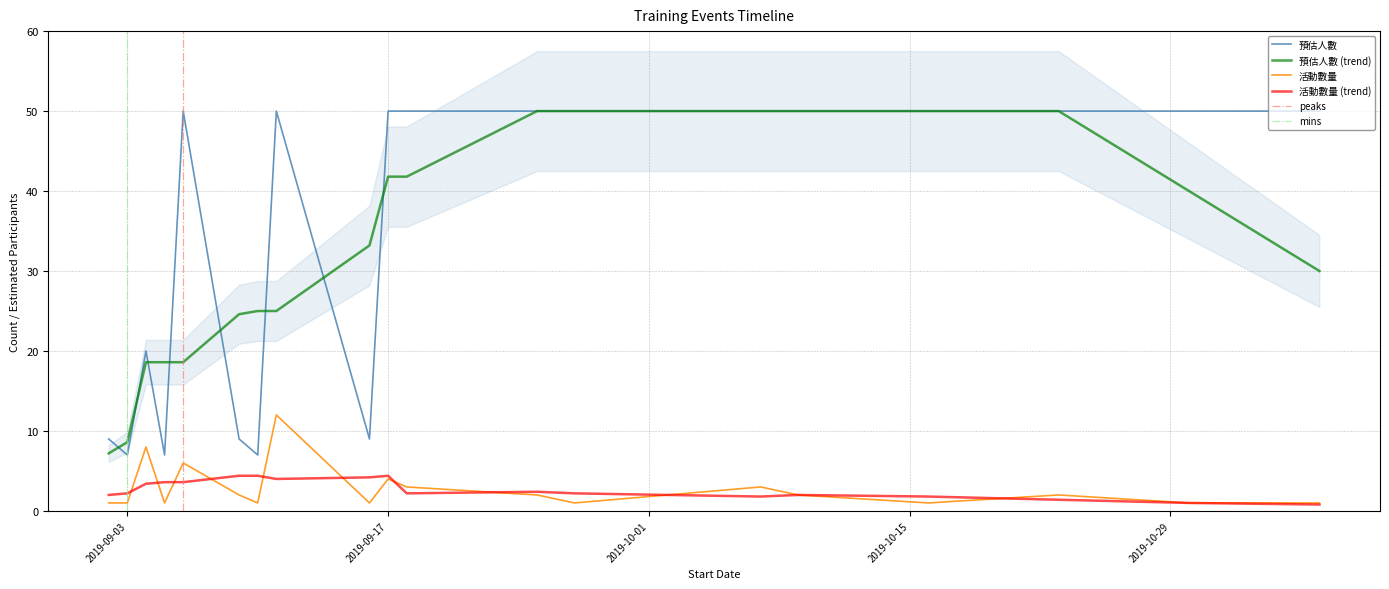

Read the 預估人數 value at 2019-10-23, to the nearest 10.

50